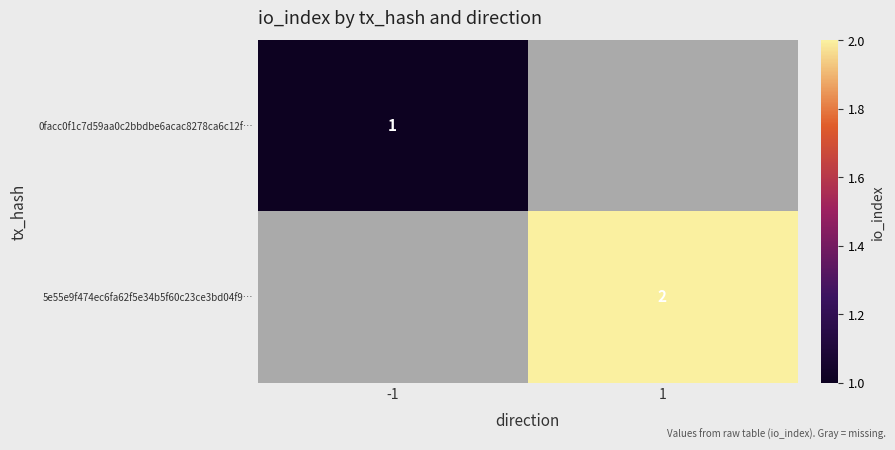

The value of 5e55e9f474ec6fa62f5e34b5f60c23ce3bd04f9… at 1 is 2. True or false?

True